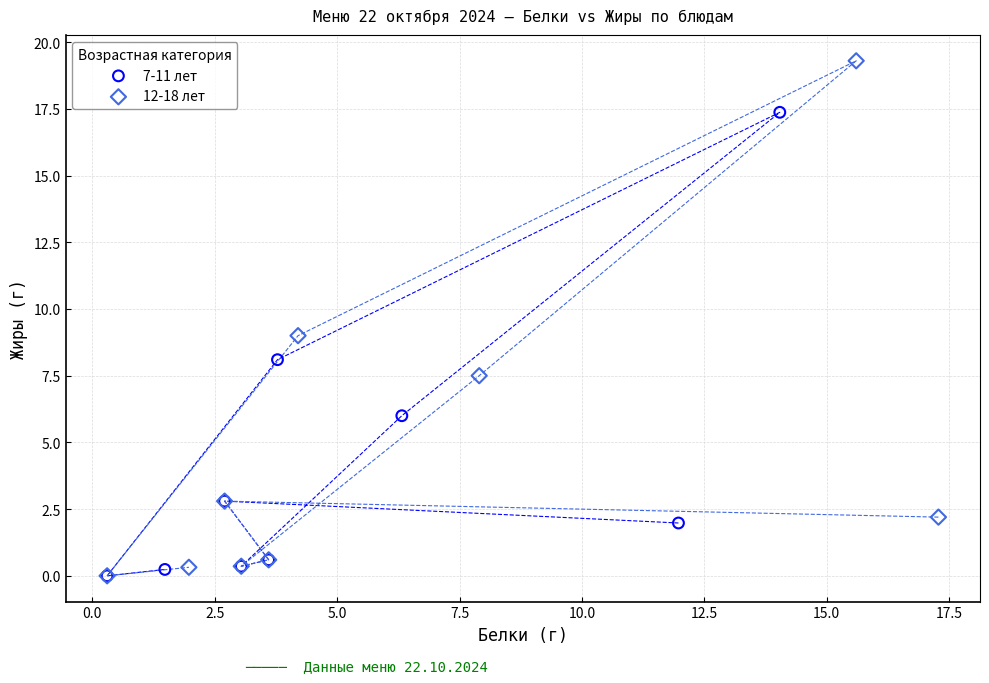

Which series has the largest Y range (max minus min)?

12-18 лет